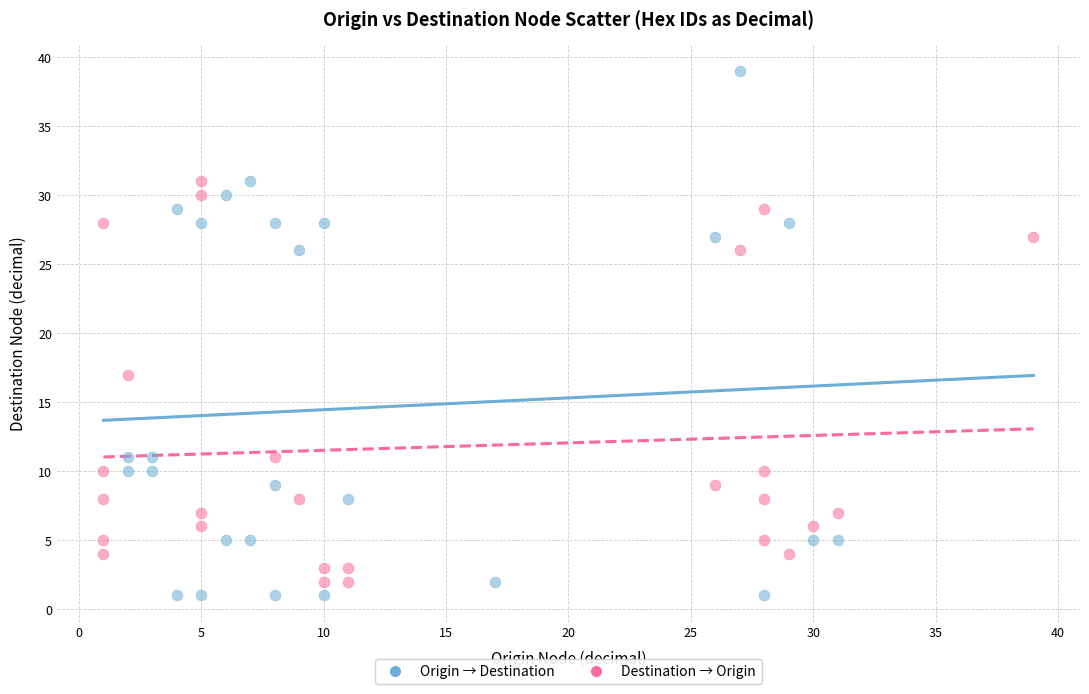

Which series has the widest spread of Y values?

Origin → Destination